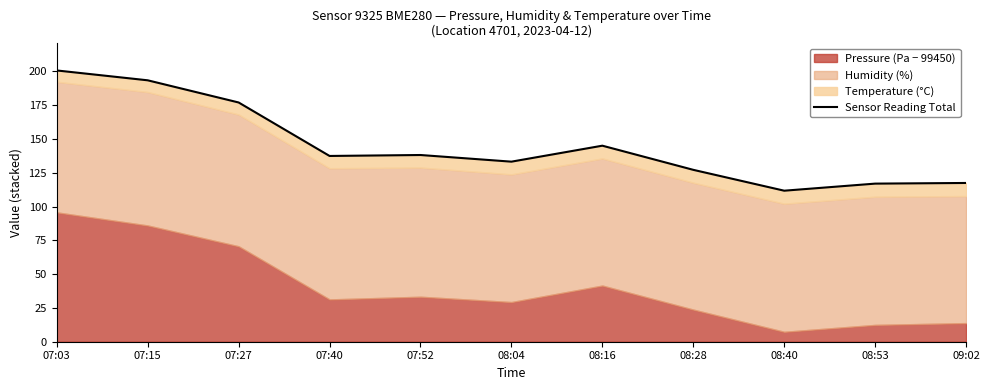

Approximately how many times larger is the value at 07:15 compared to 08:04?

1.5